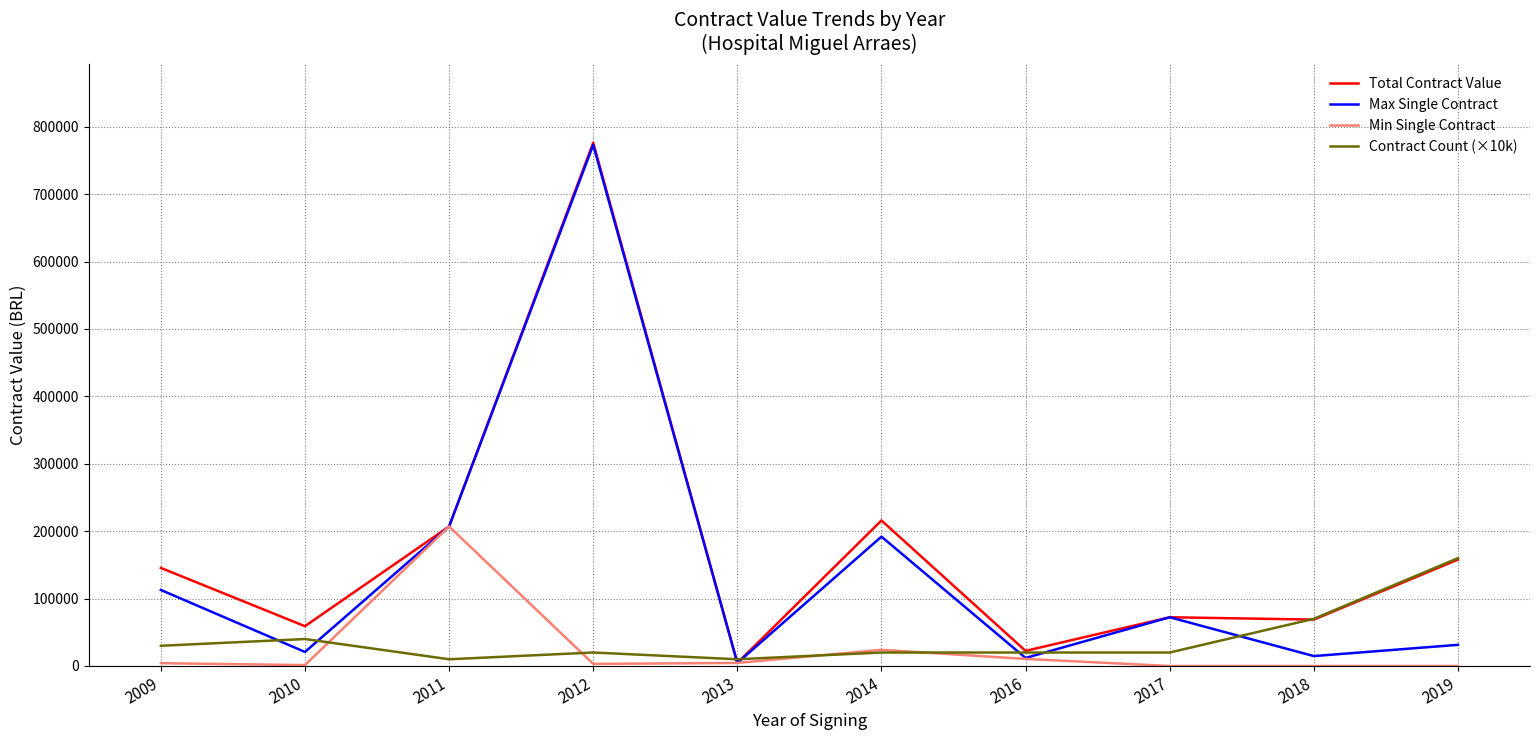

What is the approximate value of Contract Count (×10k) at 2018?

70000.0